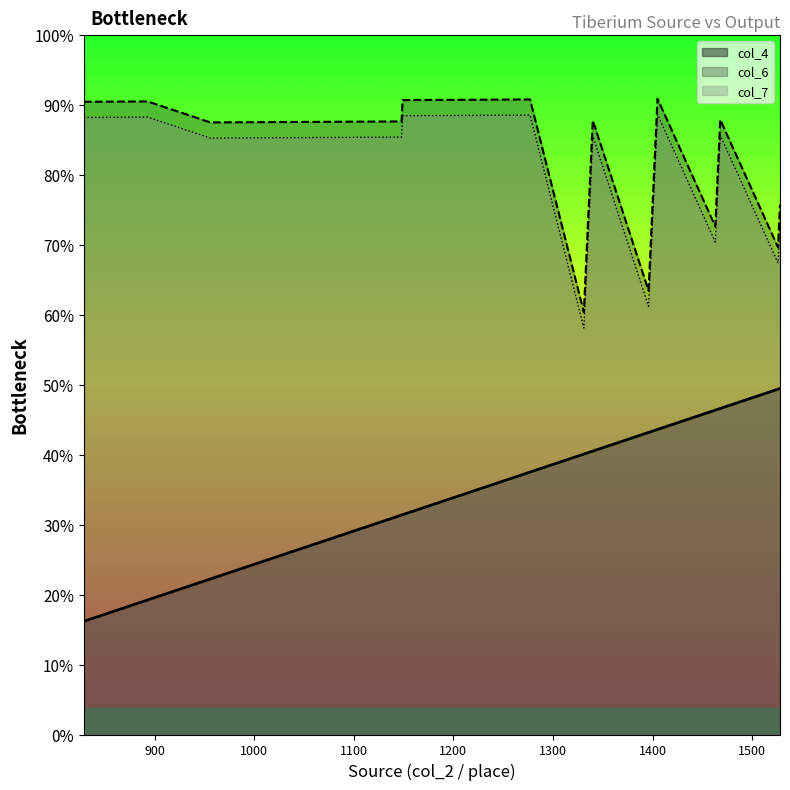

Which category has the highest value in the col_6 series?

1405